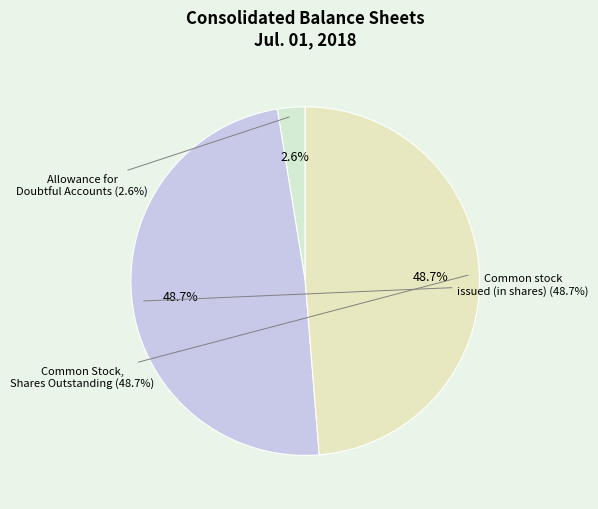

Which slice is the smallest?

Allowance for Doubtful Accounts